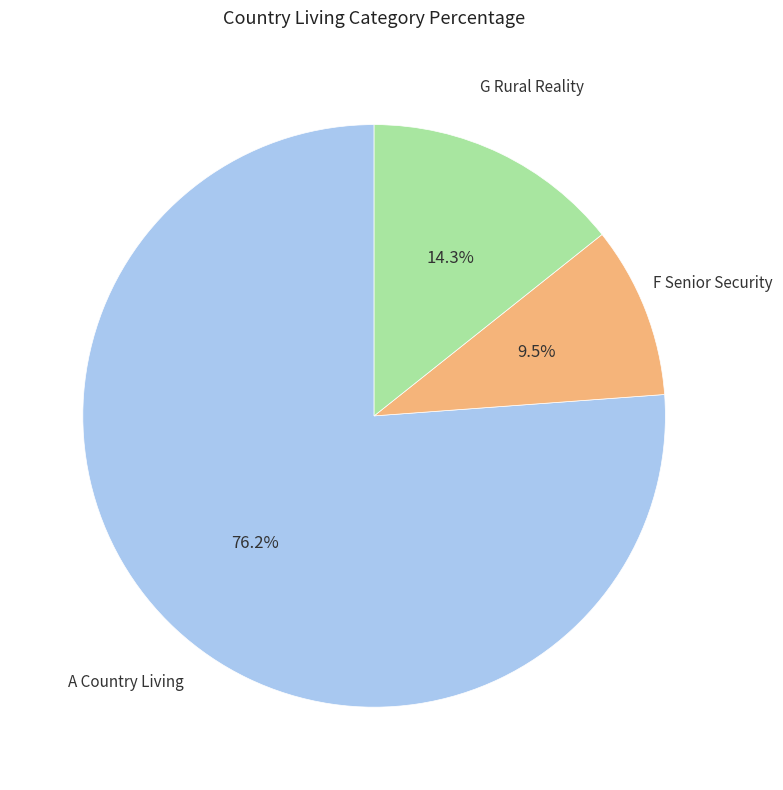

Is there a majority slice in this chart?

Yes